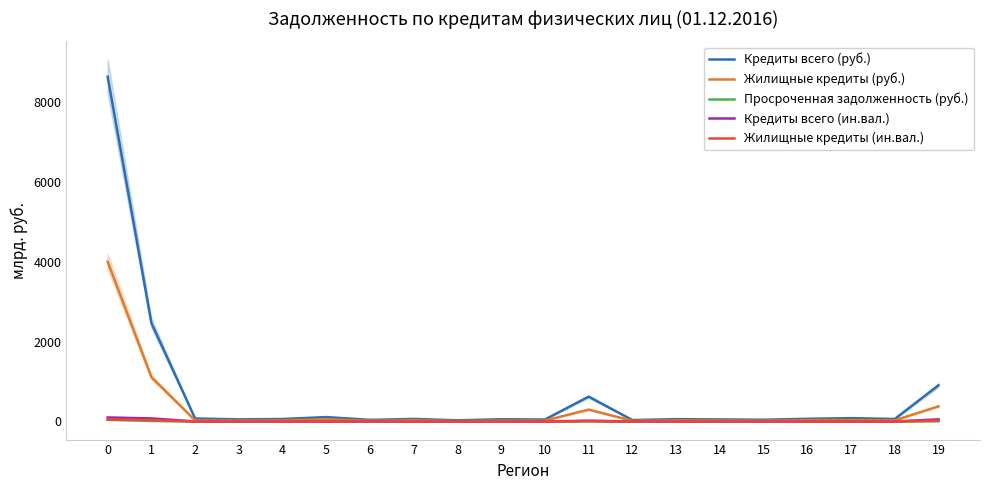

At which category does Жилищные кредиты (руб.) reach its first local peak?

5